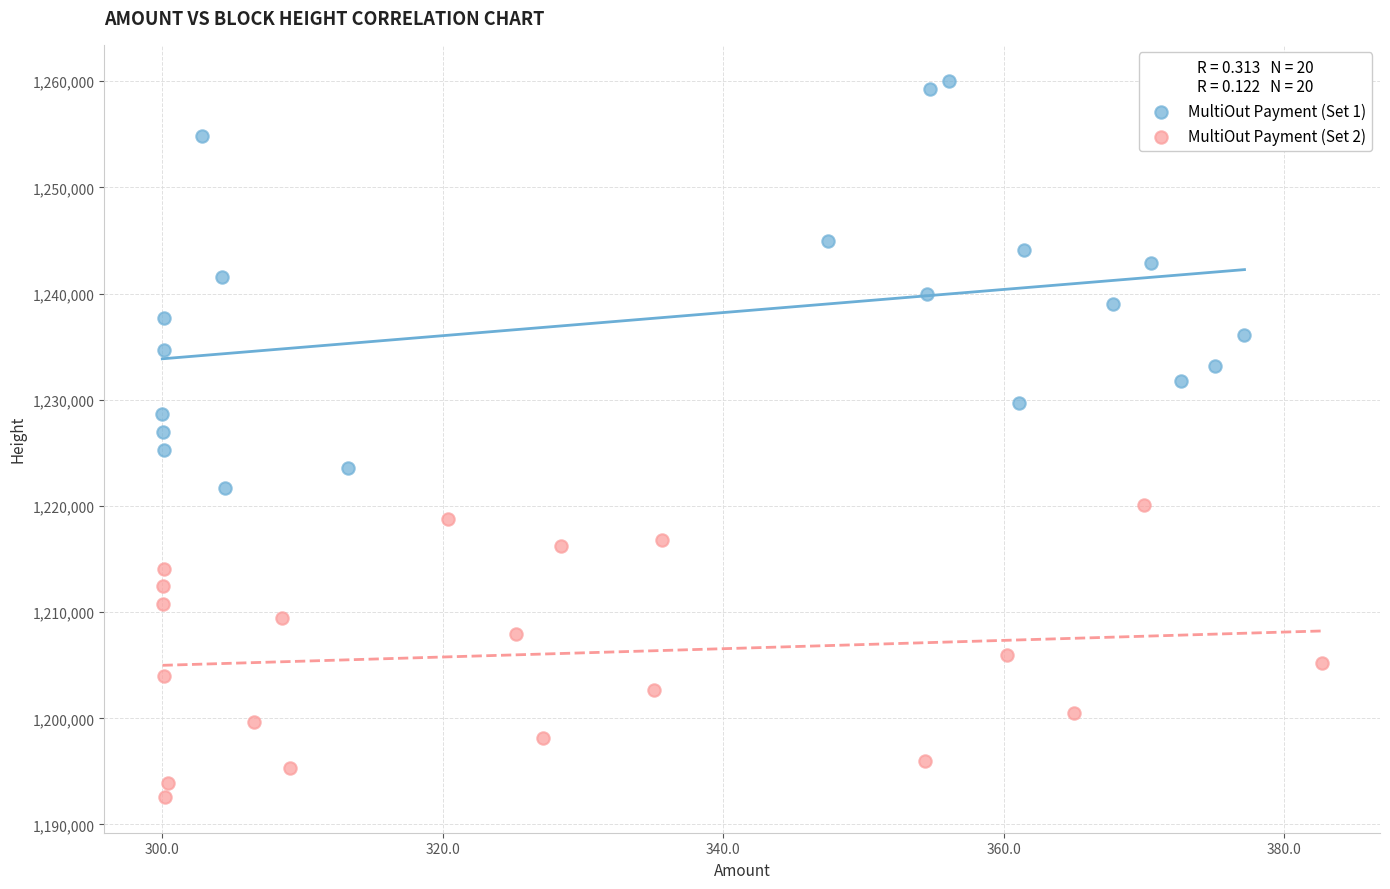

Which series has the largest Y range (max minus min)?

MultiOut Payment (Set 1)